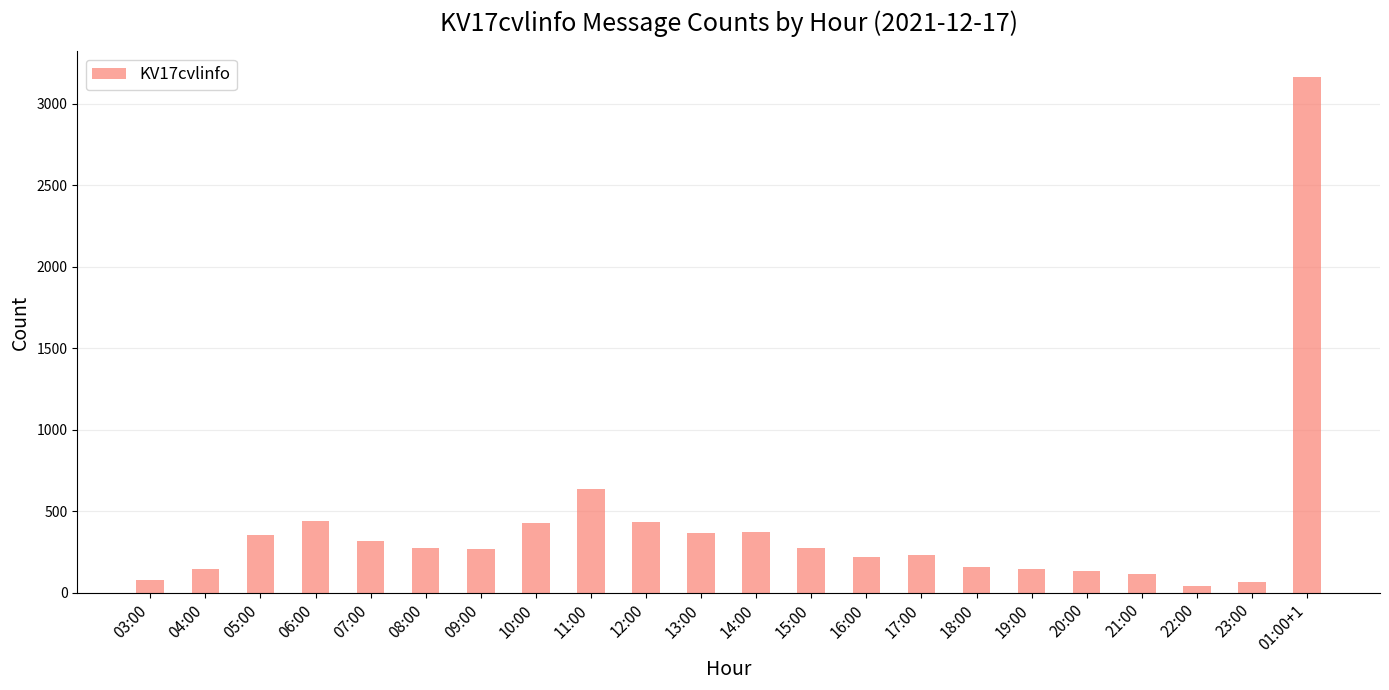

Between 09:00 and 16:00, which is larger?

09:00